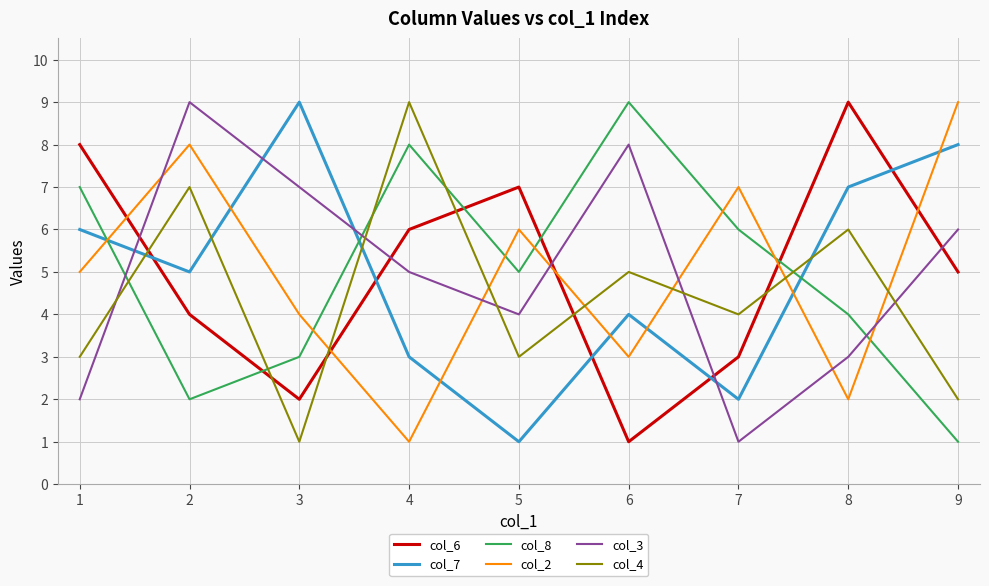

Reading left to right, list all the values displayed in this chart.

col_6: 8	4	2	6	7	1	3	9	5
col_7: 6	5	9	3	1	4	2	7	8
col_8: 7	2	3	8	5	9	6	4	1
col_2: 5	8	4	1	6	3	7	2	9
col_3: 2	9	7	5	4	8	1	3	6
col_4: 3	7	1	9	3	5	4	6	2